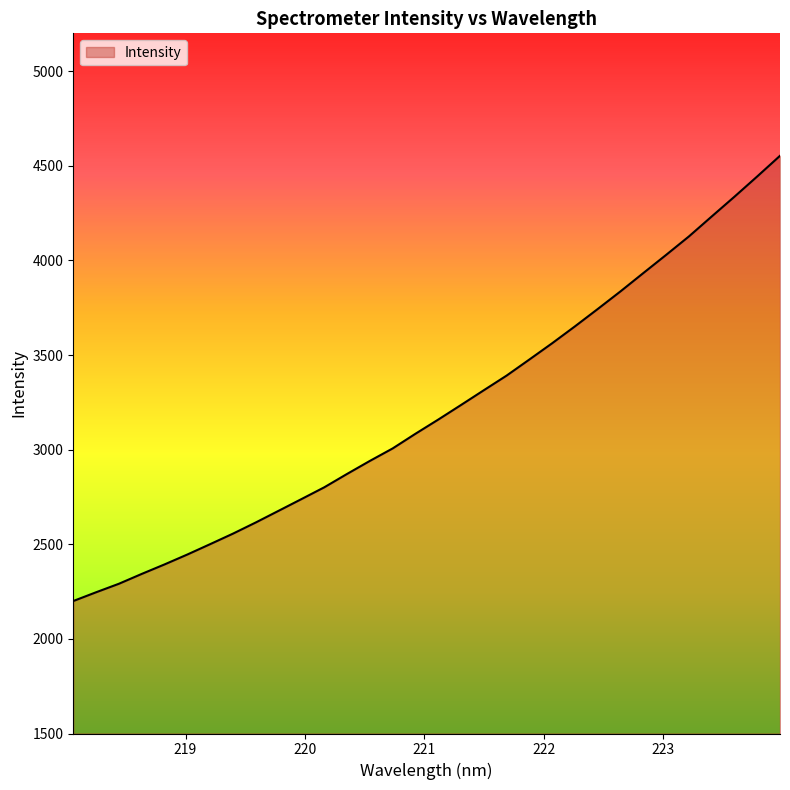

What is the minimum value shown in the chart?

2200.1